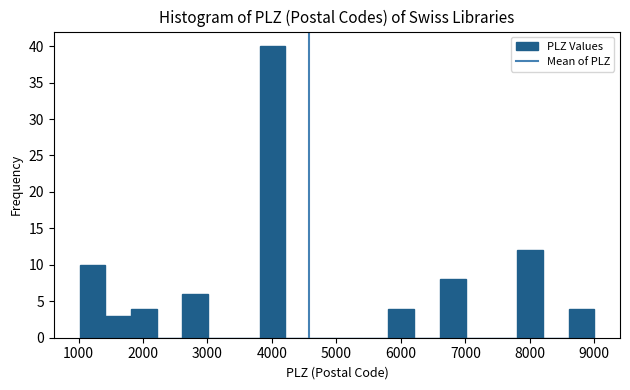

Read against the x-axis, roughly where is the centre of the tallest bar?

4000